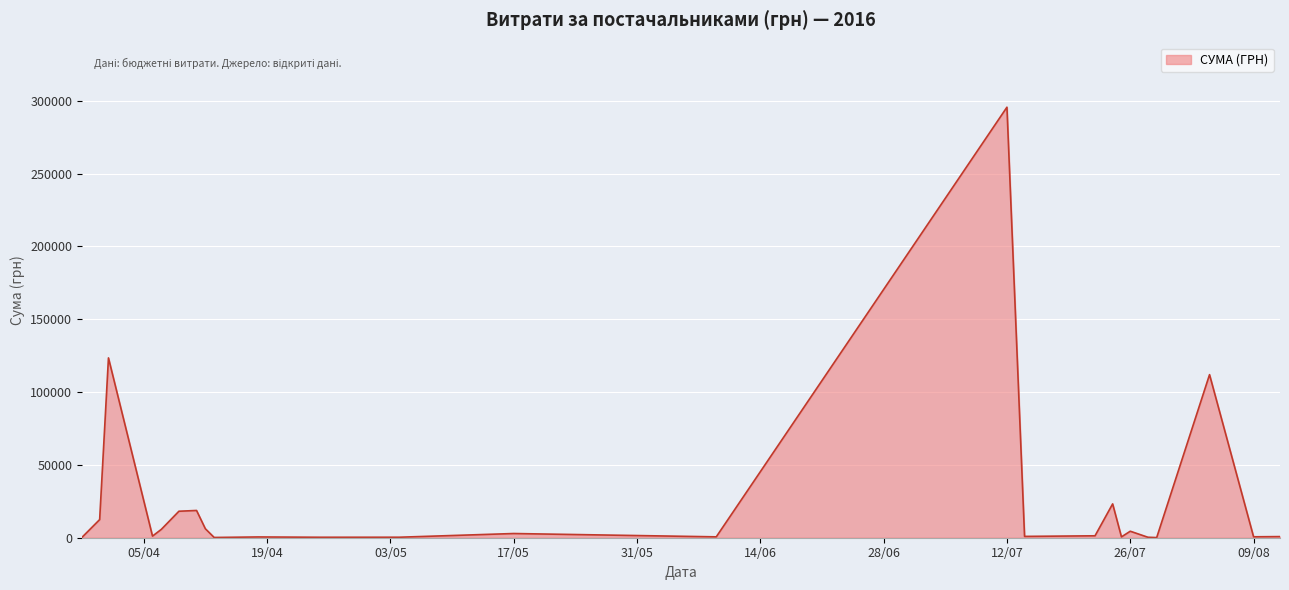

How many lines are shown in the chart?

1